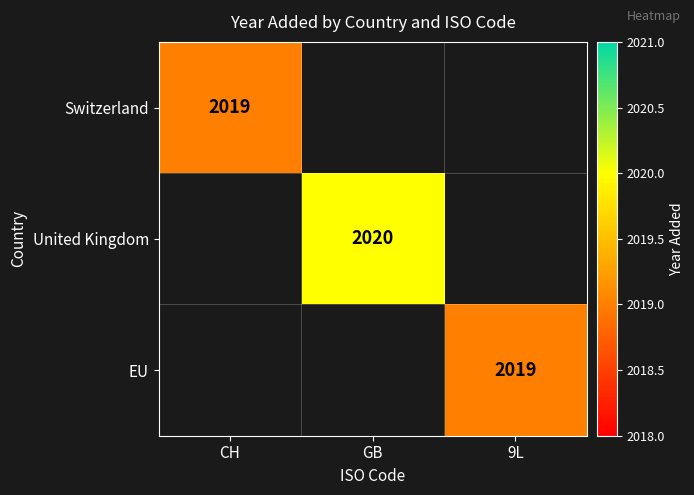

Is it true that United Kingdom equals 1361 at GB?

False